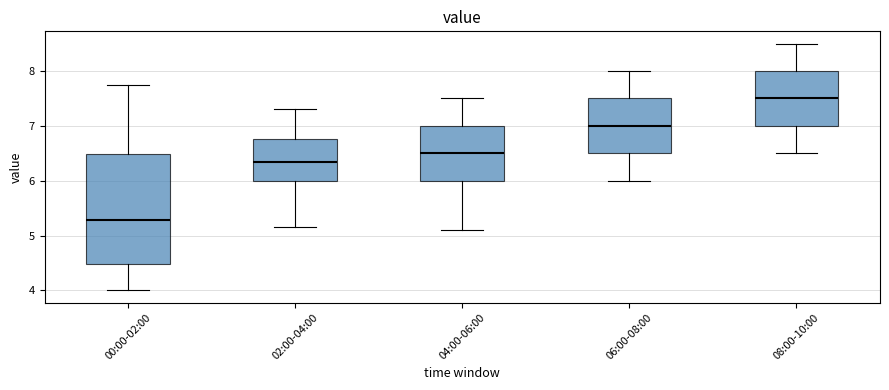

Comparing the boxes themselves (not the whiskers), which one is the tallest?

00:00-02:00